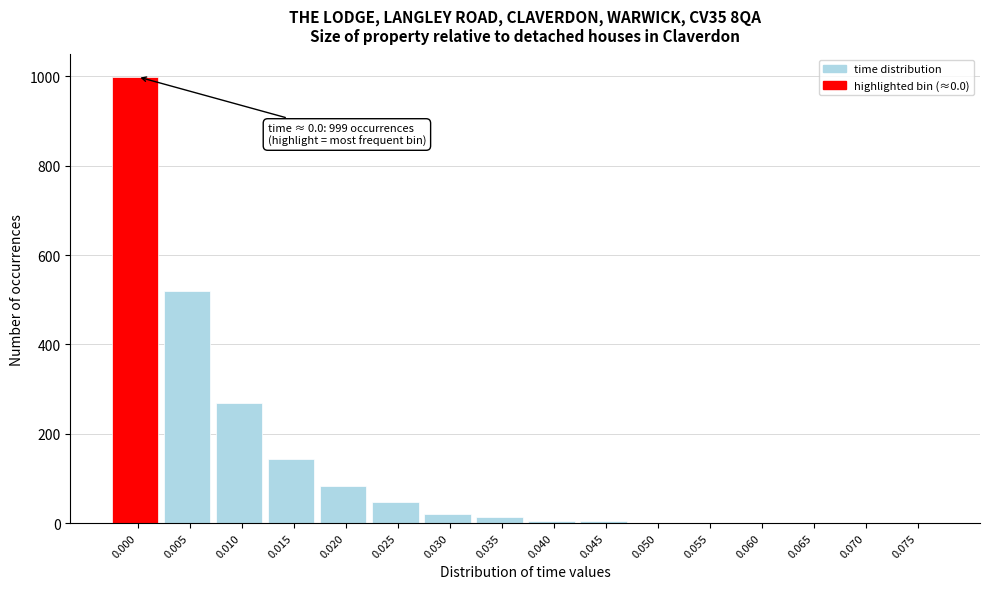

What is the change in value from 0.005 to 0.075?

-520